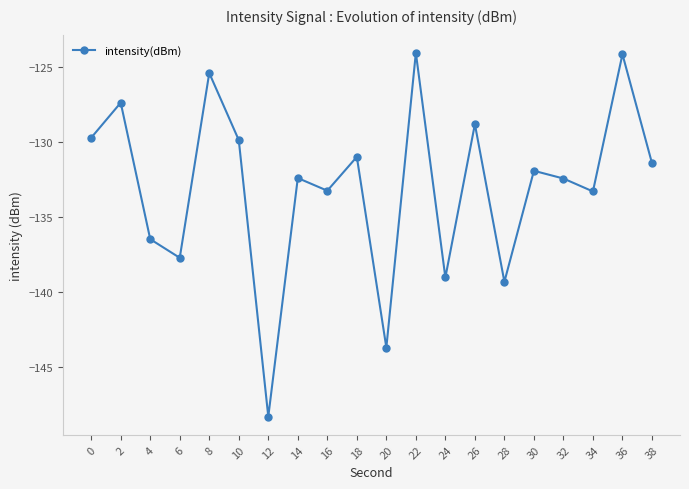

True or false: the data has more than 1 interior local peaks.

True